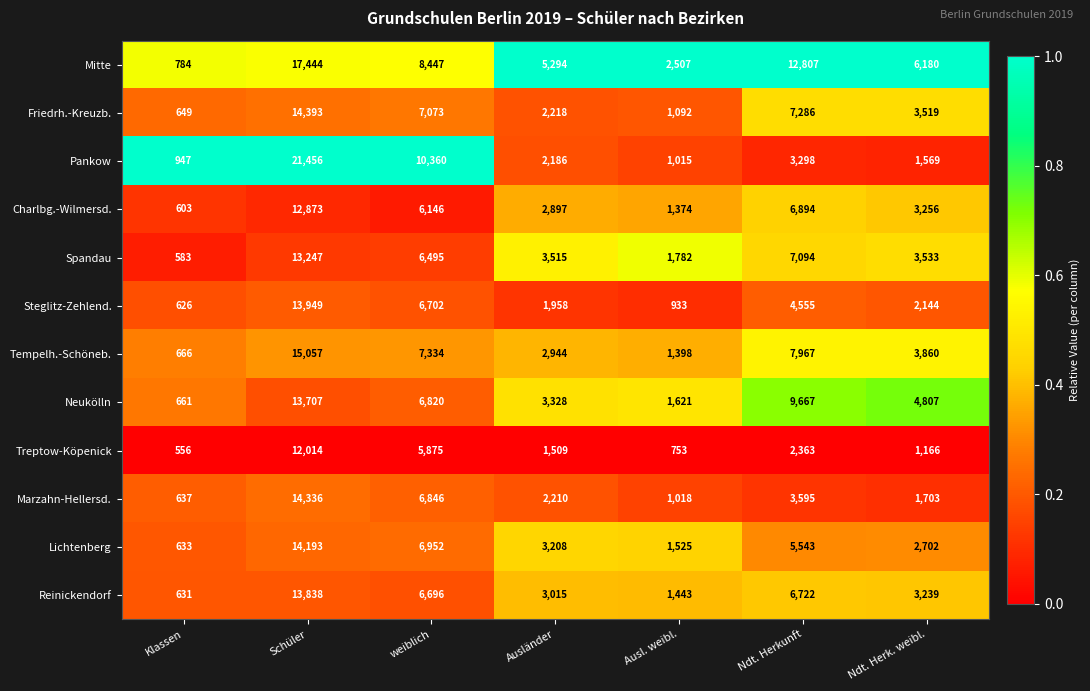

What is the maximum value for Marzahn-Hellersd.?

14336